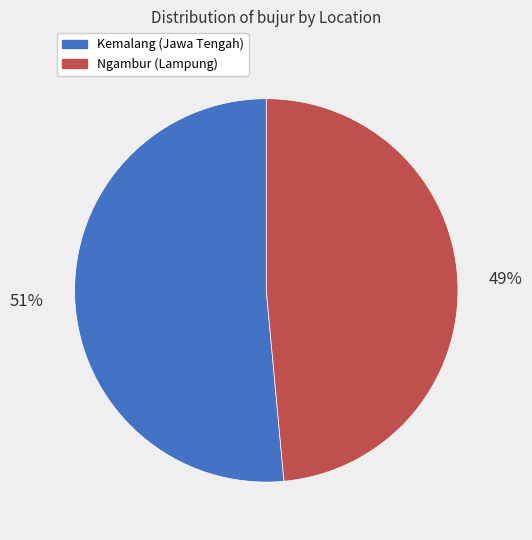

What is the smallest slice in the pie chart?

Ngambur (Lampung)